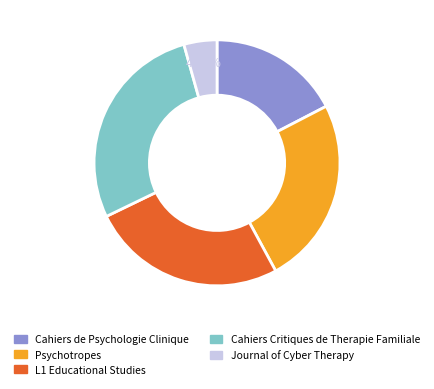

To the nearest percent, what is the combined percentage of Journal of Cyber Therapy and Psychotropes?

29%